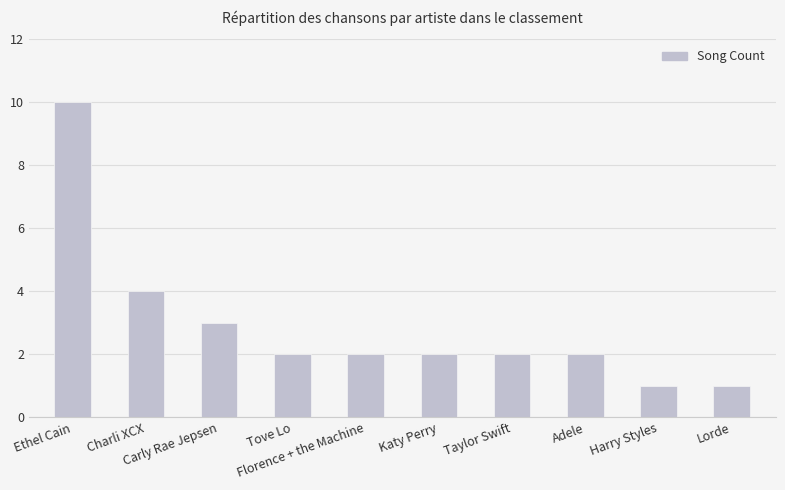

Between Taylor Swift and Ethel Cain, which is larger?

Ethel Cain